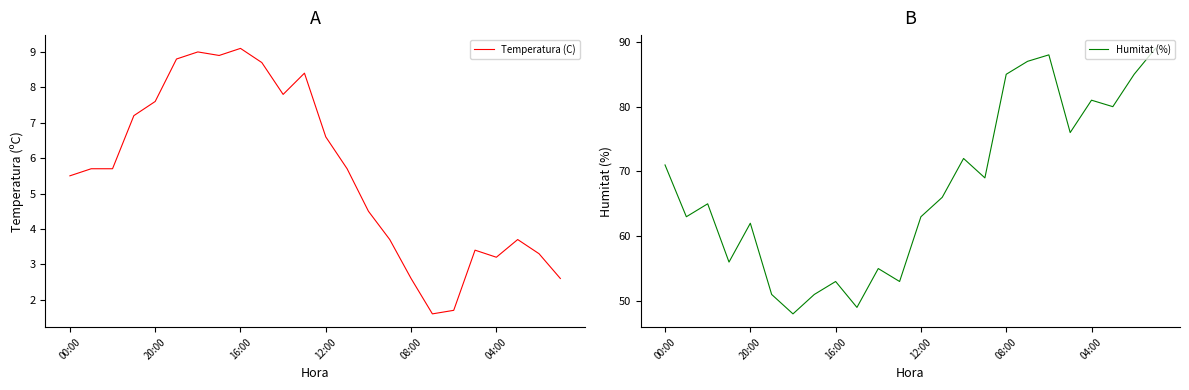

The value of Humitat (%) at 16:00 is 13. True or false?

False